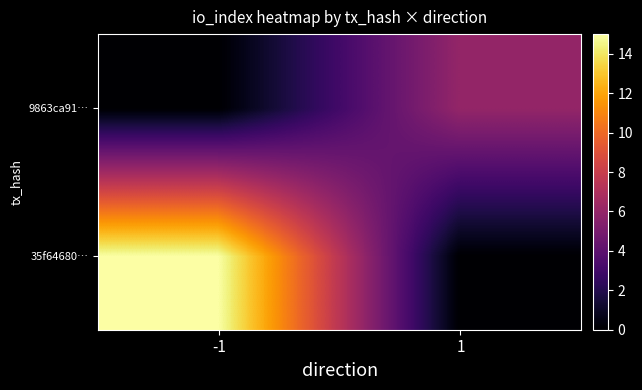

At how many categories does at least one series exceed 14?

1